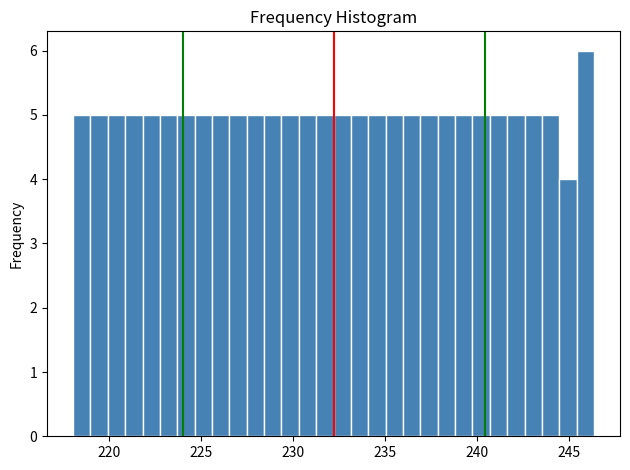

Read against the x-axis, roughly where is the centre of the tallest bar?

246.0